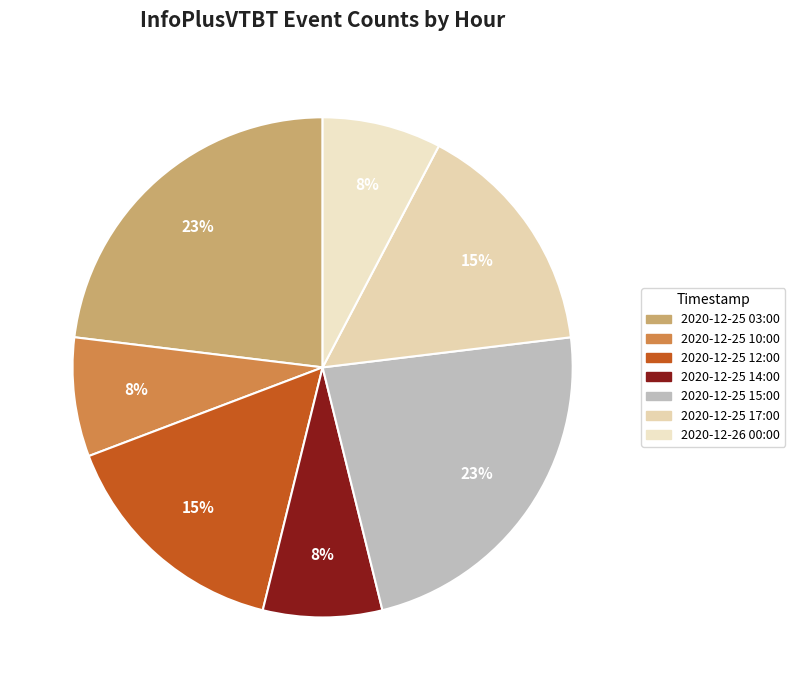

Count the number of slices in the pie.

7